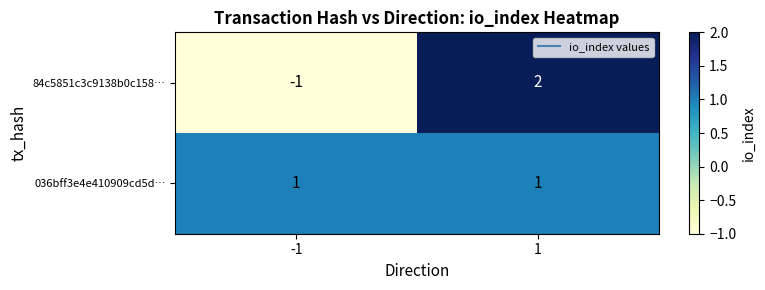

True or false: 84c5851c3c9138b0c158… has a value of 2 at 1.

True